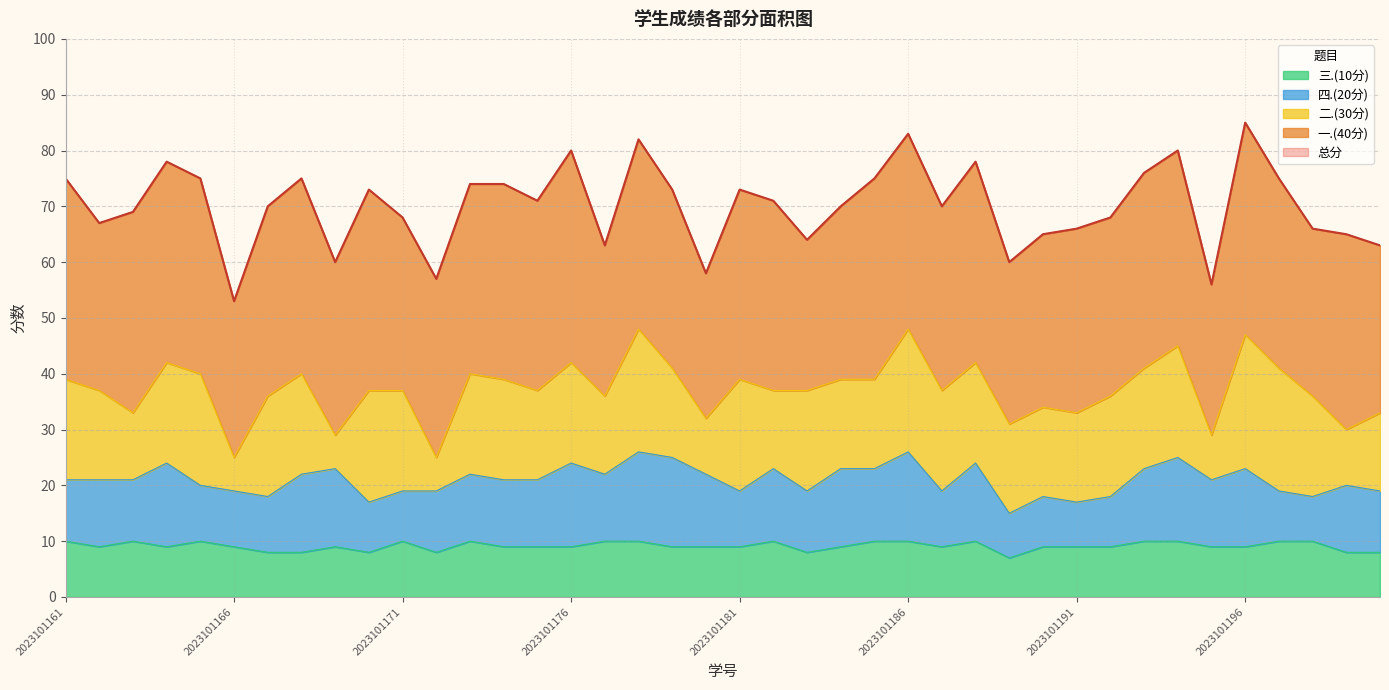

How many interior local valleys does the 二.(30分) series have?

10